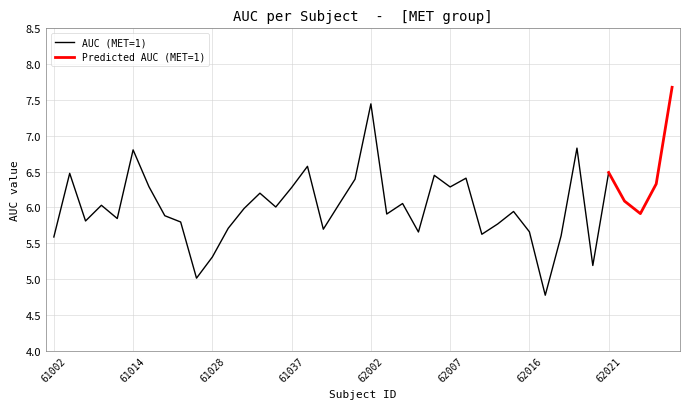

What is the difference between the maximum and minimum values?

2.9